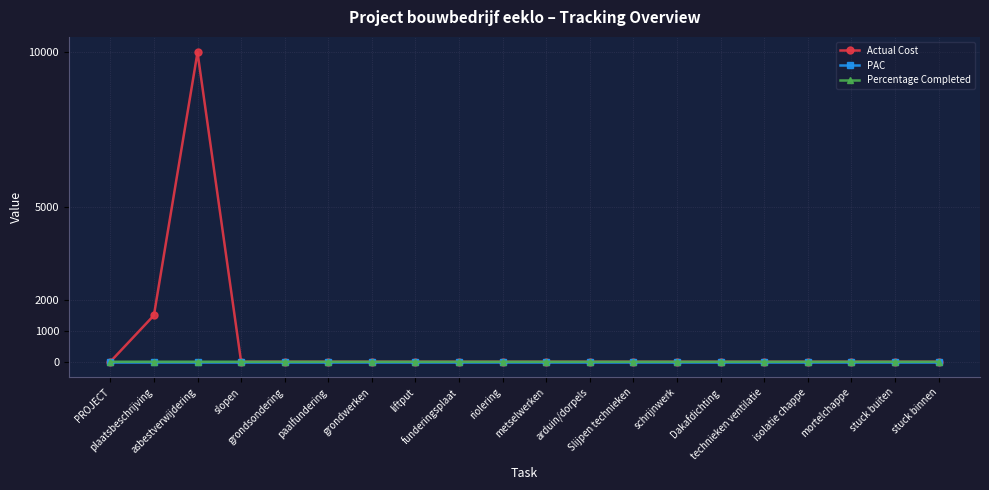

Which series has the widest spread of values?

Actual Cost